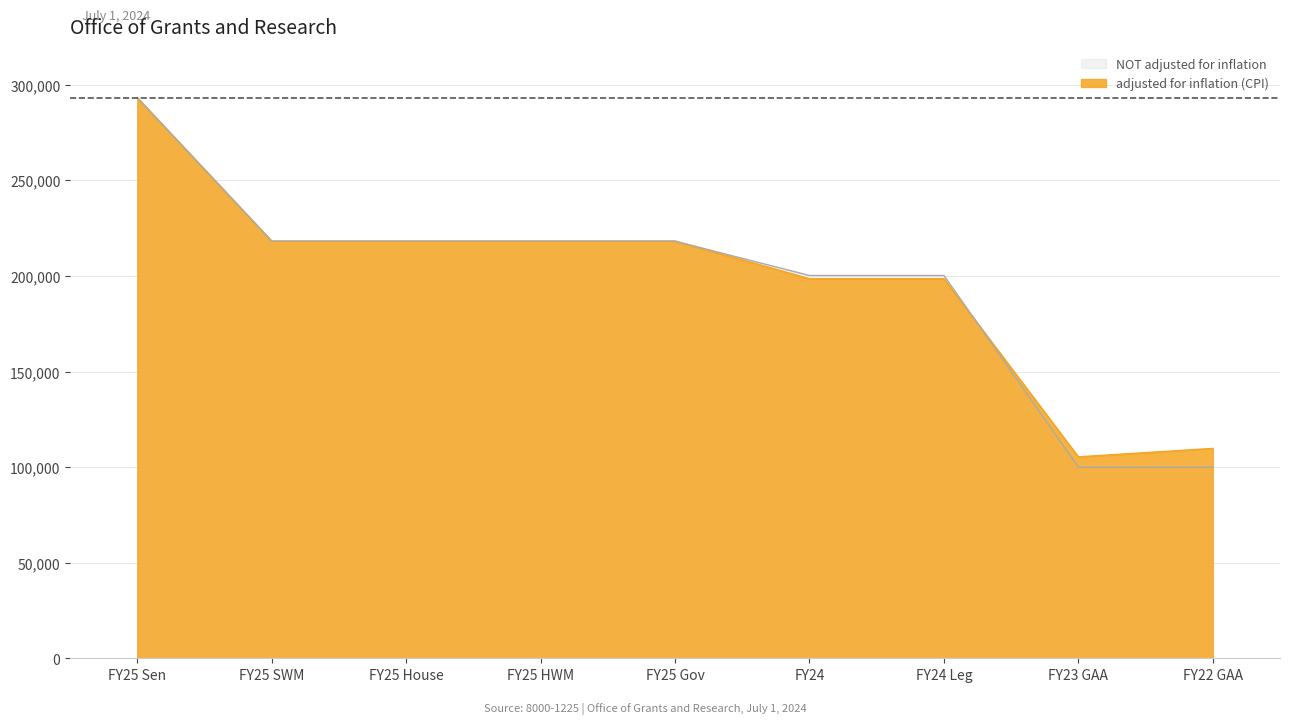

Between FY25 House and FY24, which series saw the biggest shift?

adjusted for inflation (CPI)